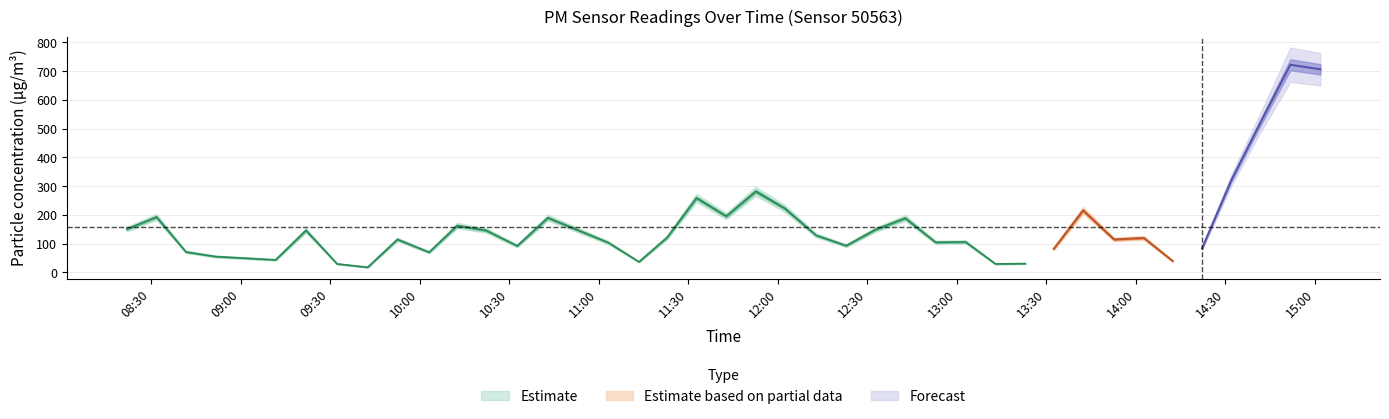

Is it true that P1 equals 220.2 at 2023-07-22T13:42:18?

True